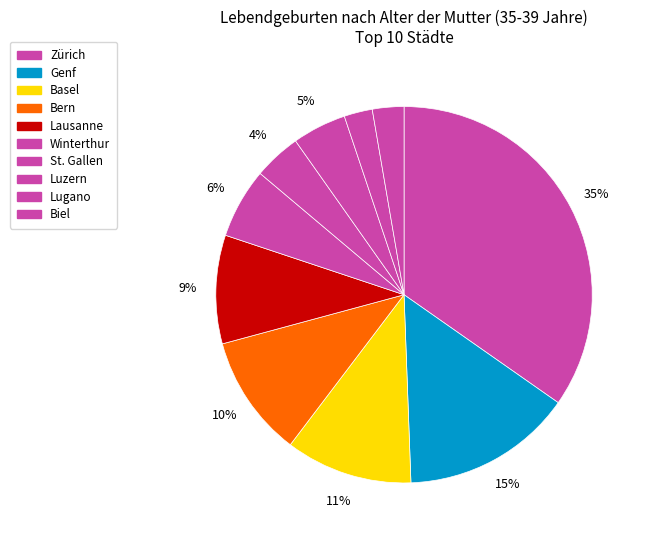

Count the number of slices in the pie.

10